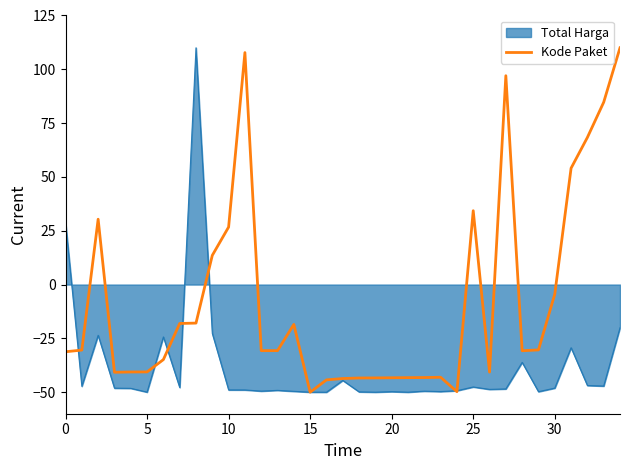

Which series has the largest total across all categories?

Kode Paket